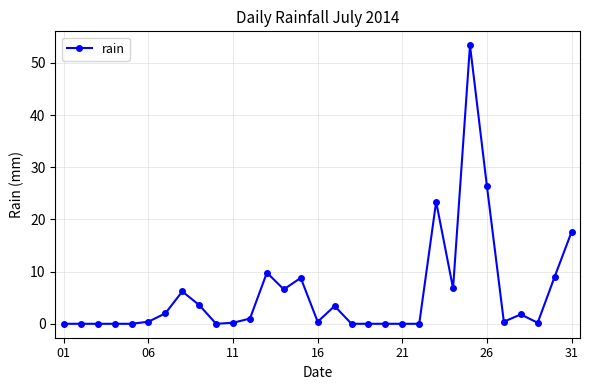

Count the number of categories in the chart.

31